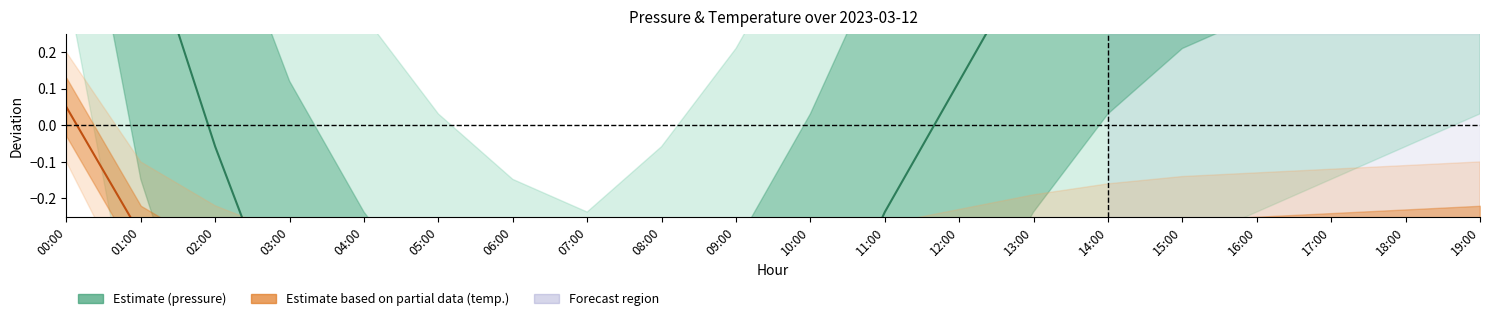

Rank the series by their average value, from lowest to highest.

Temperature estimate, Pressure estimate